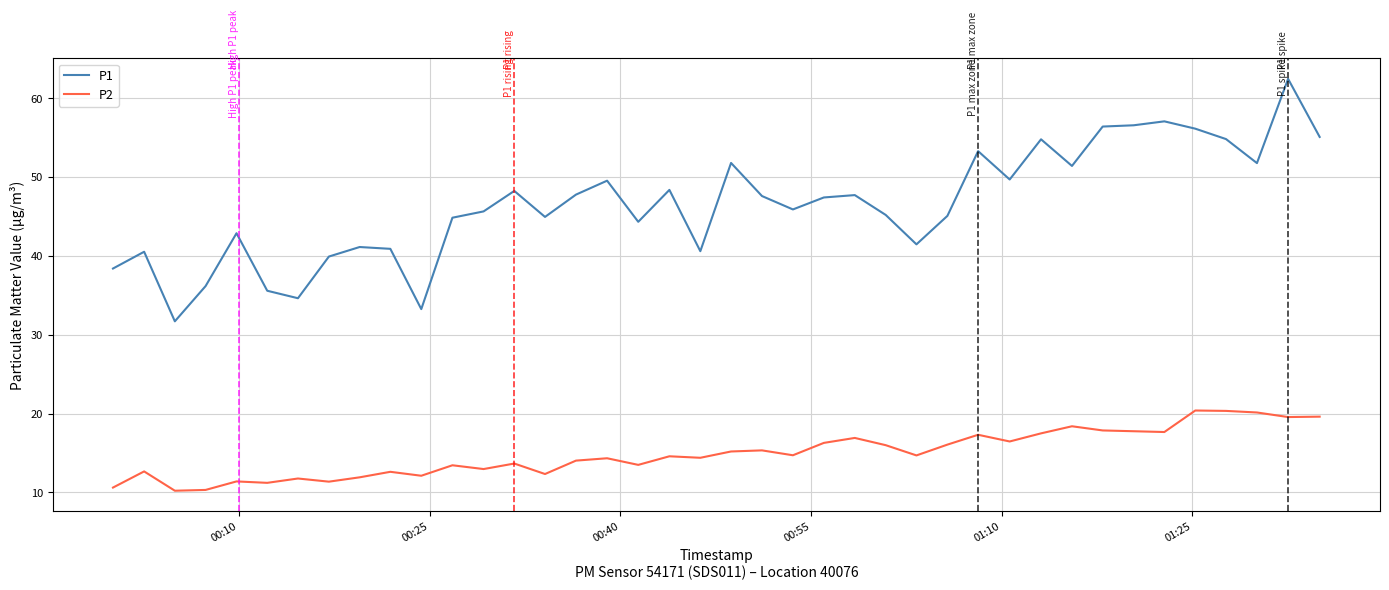

List the series in order of their peak value, lowest first.

P2, P1